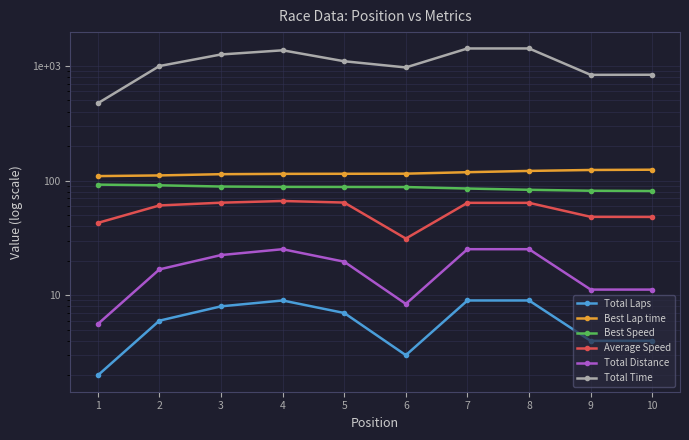

What is the sum of the Best Speed values at 10 and 3?

169.8